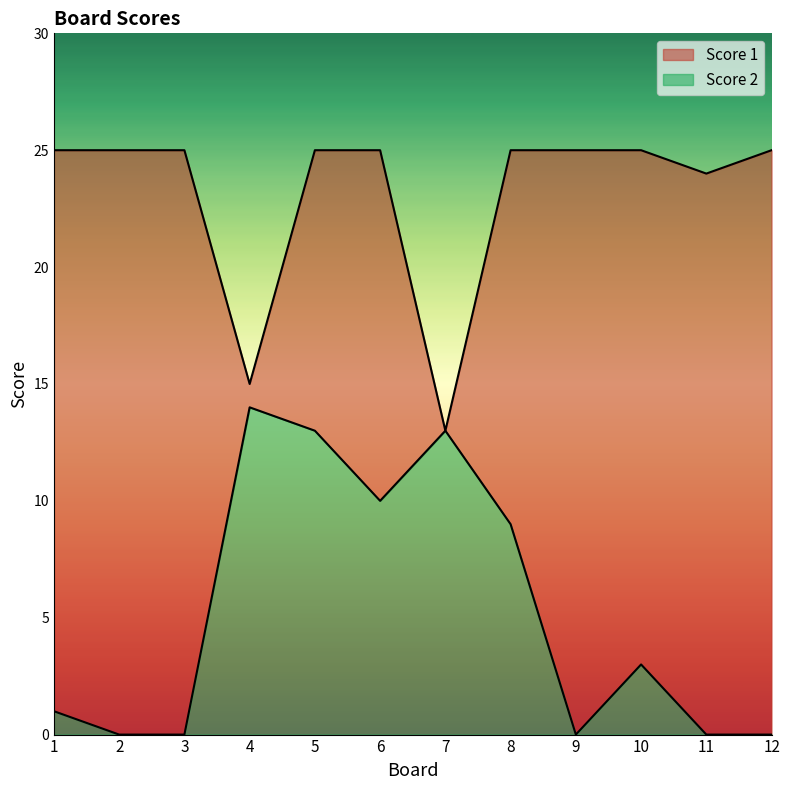

Where is the first local minimum for Score 2?

6